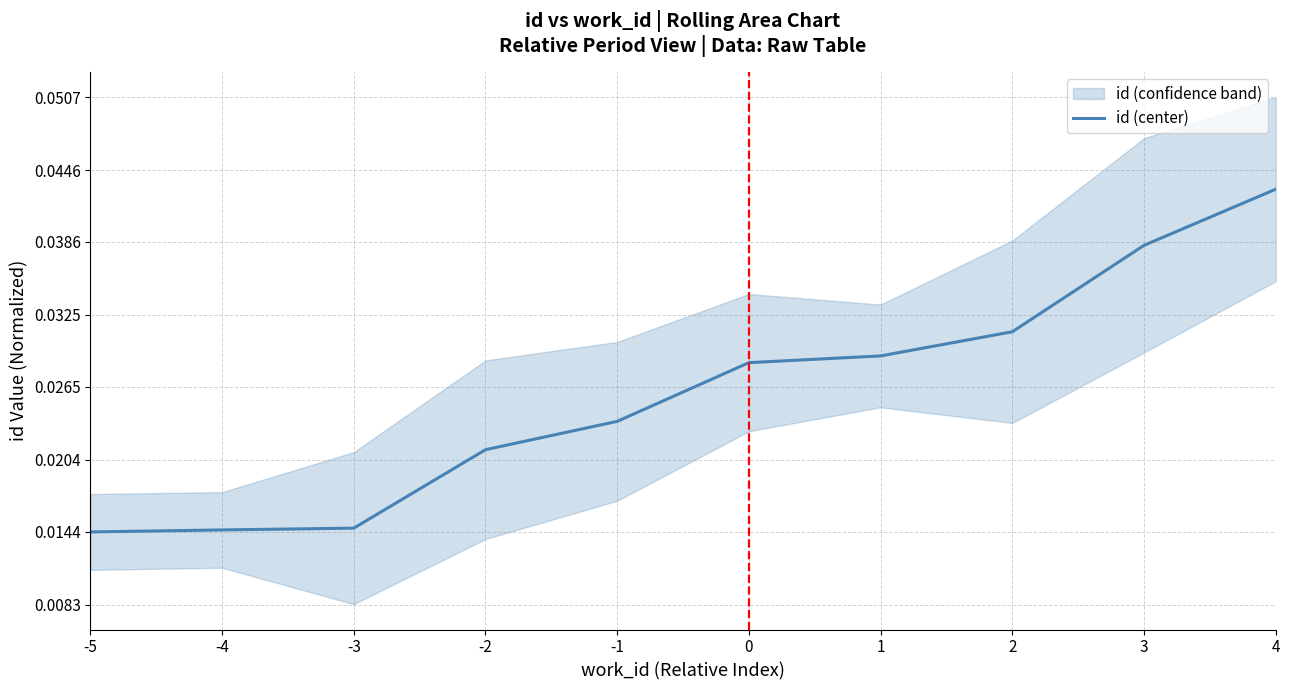

Is this an area chart (filled region under the line)?

No